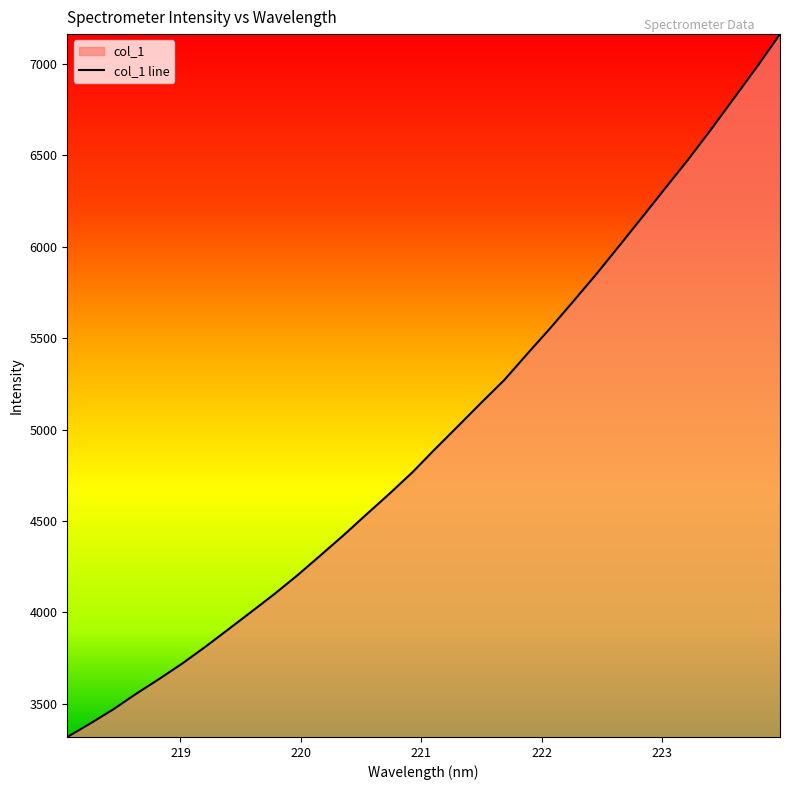

What is the greatest value displayed?

7163.3